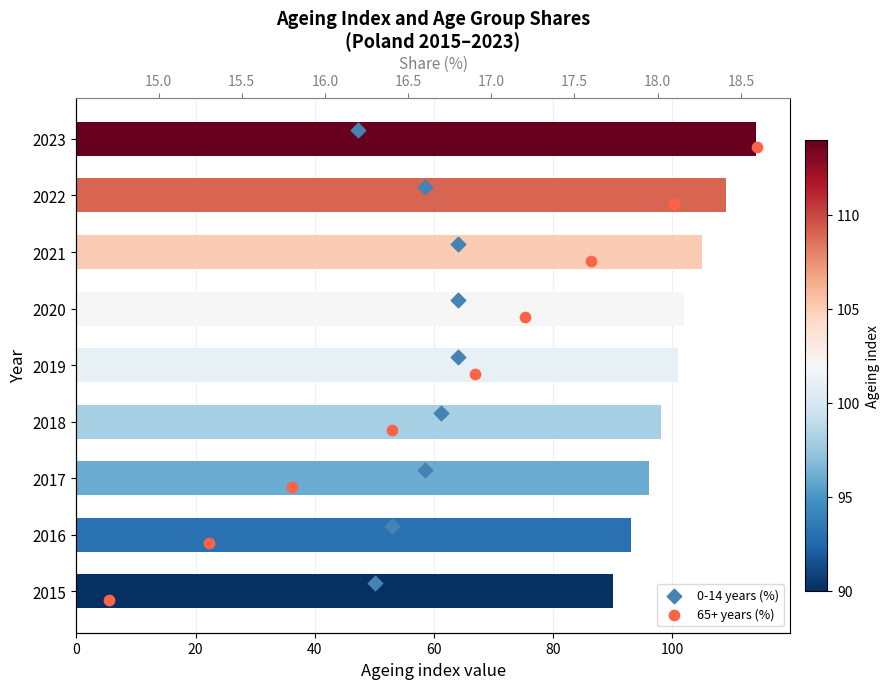

Which series has the largest Y range (max minus min)?

Ageing index